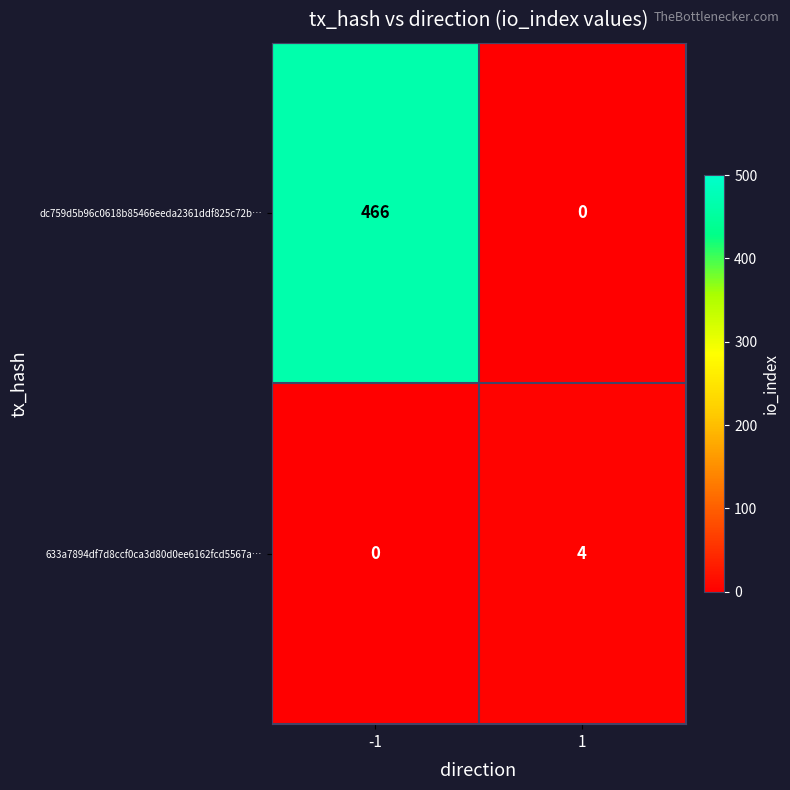

Reading left to right, extract all data points from this chart.

dc759d5b96c0618b85466eeda2361ddf825c72b…: 466	0
633a7894df7d8ccf0ca3d80d0ee6162fcd5567a…: 0	4